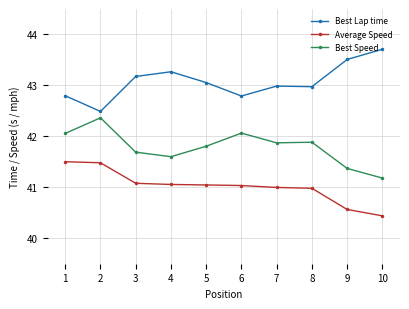

True or false: Best Lap time and Best Speed intersect in this chart.

False